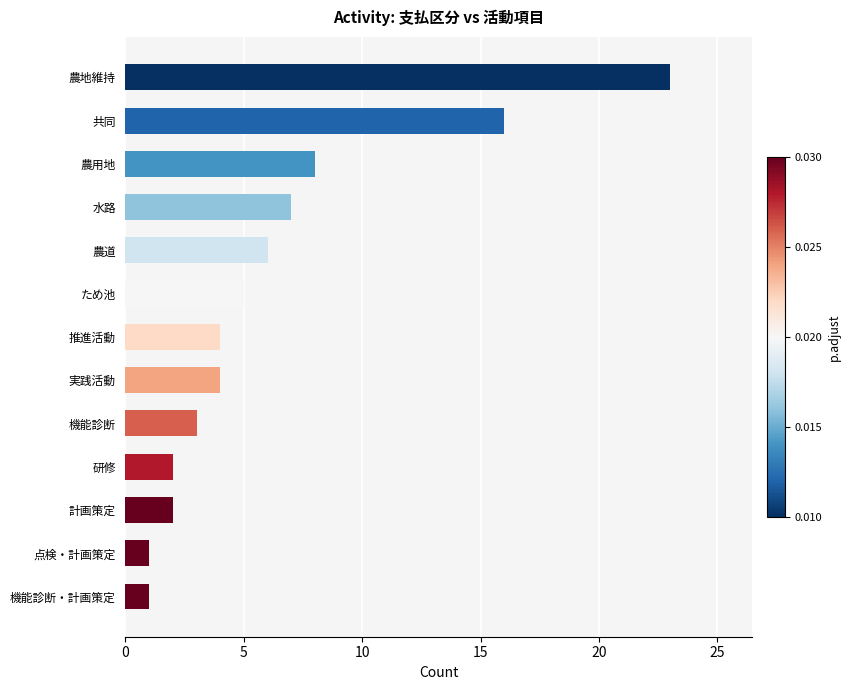

What is the label of the 9th bar from the bottom?

農道